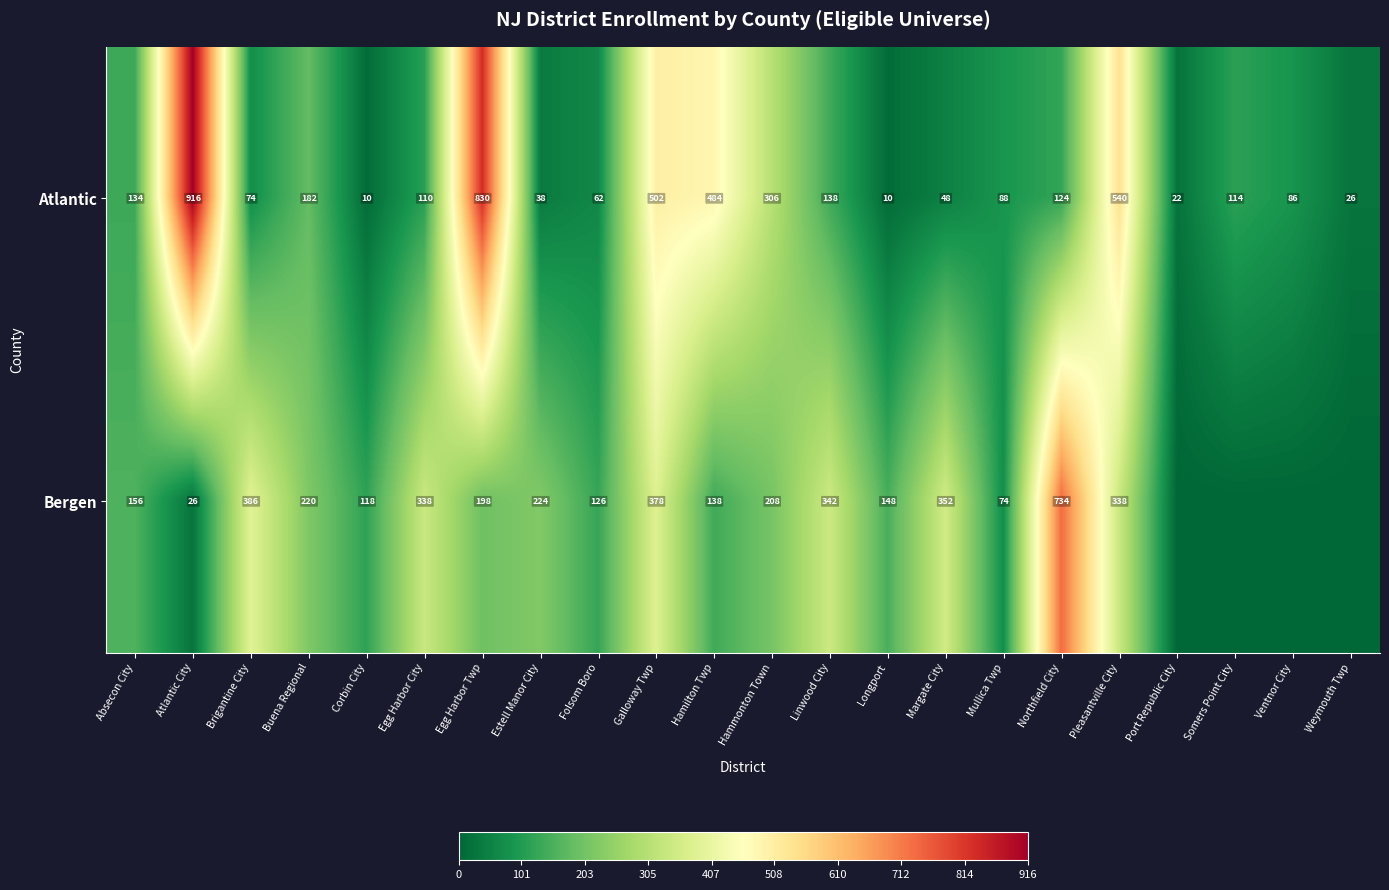

At which label does Atlantic first exceed 114?

Absecon City